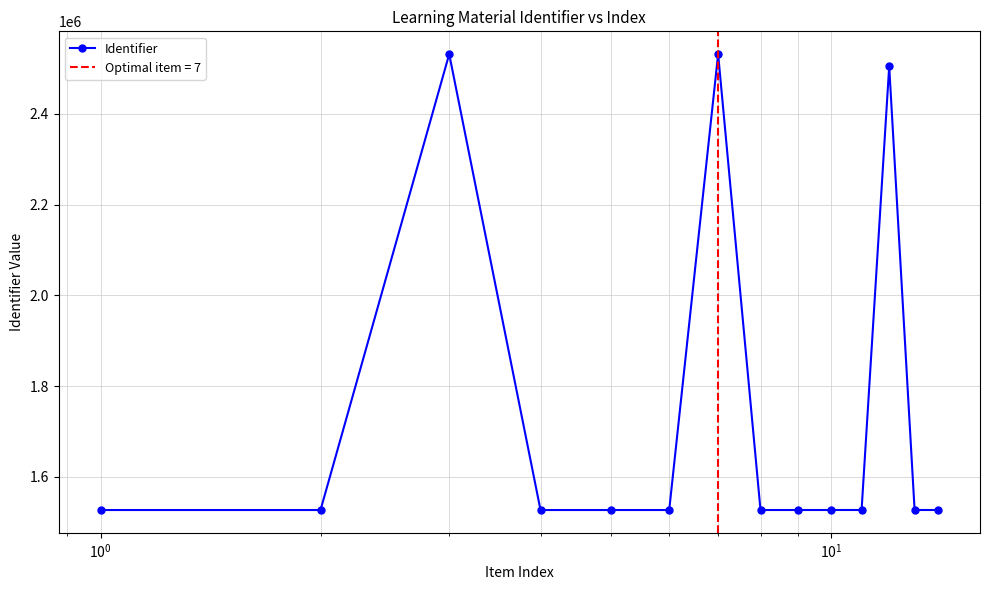

True or false: the data has more than 2 interior local peaks.

True